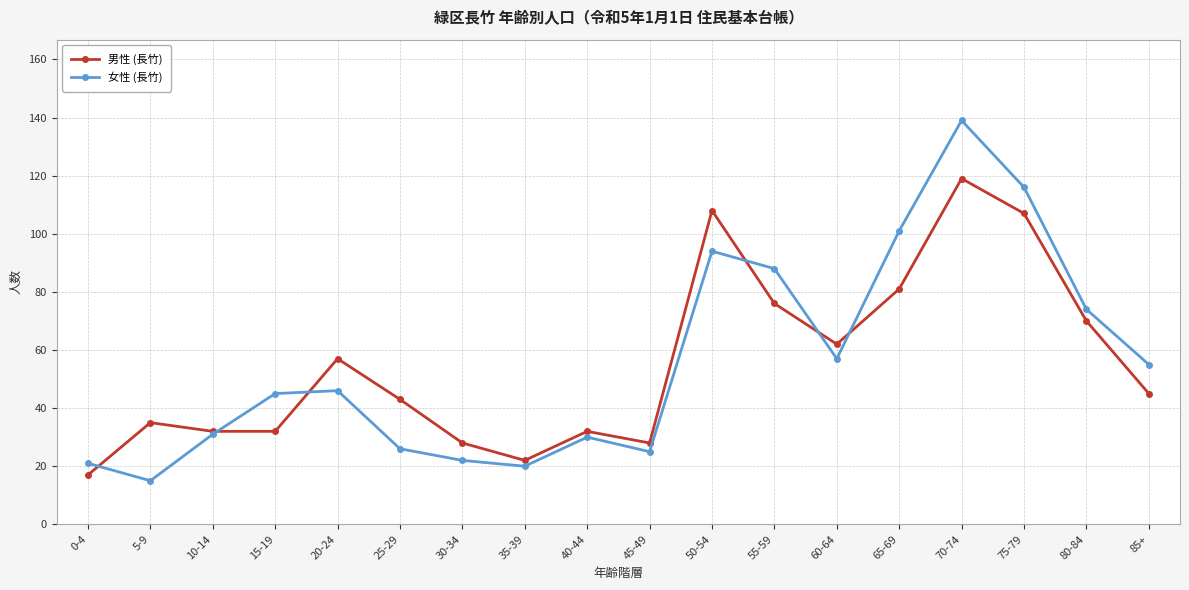

Is this an area chart (filled region under the line)?

No